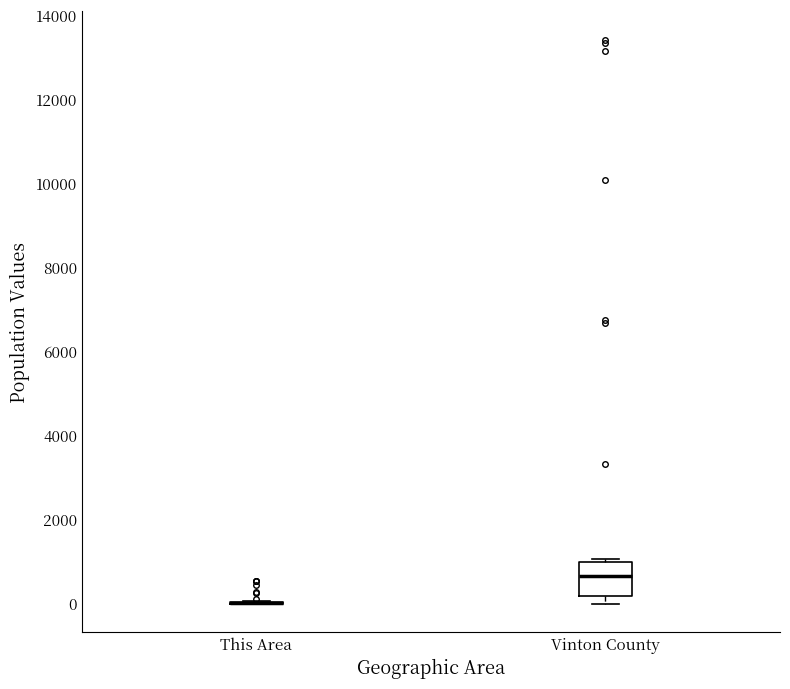

Comparing the boxes themselves (not the whiskers), which one is the tallest?

Vinton County